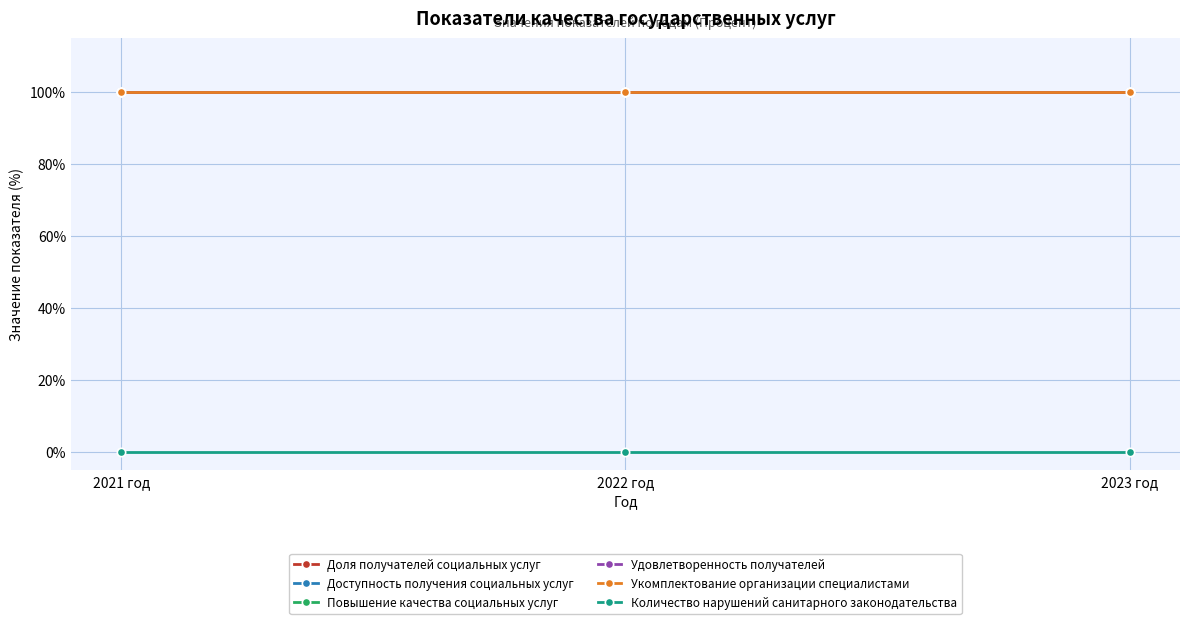

What is the highest value of the Доступность получения социальных услуг series?

100